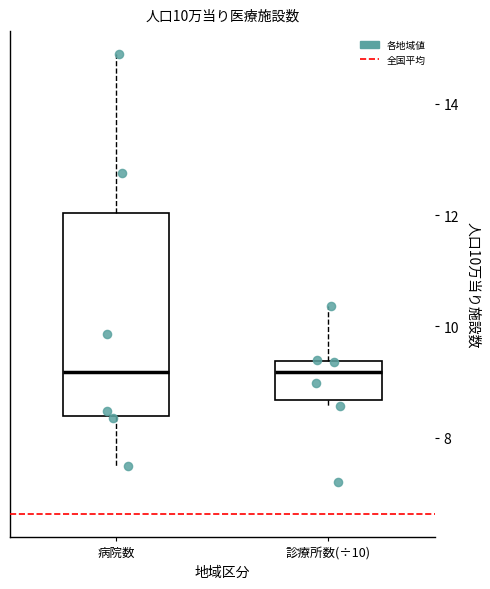

Comparing the boxes themselves (not the whiskers), which one is the tallest?

病院数